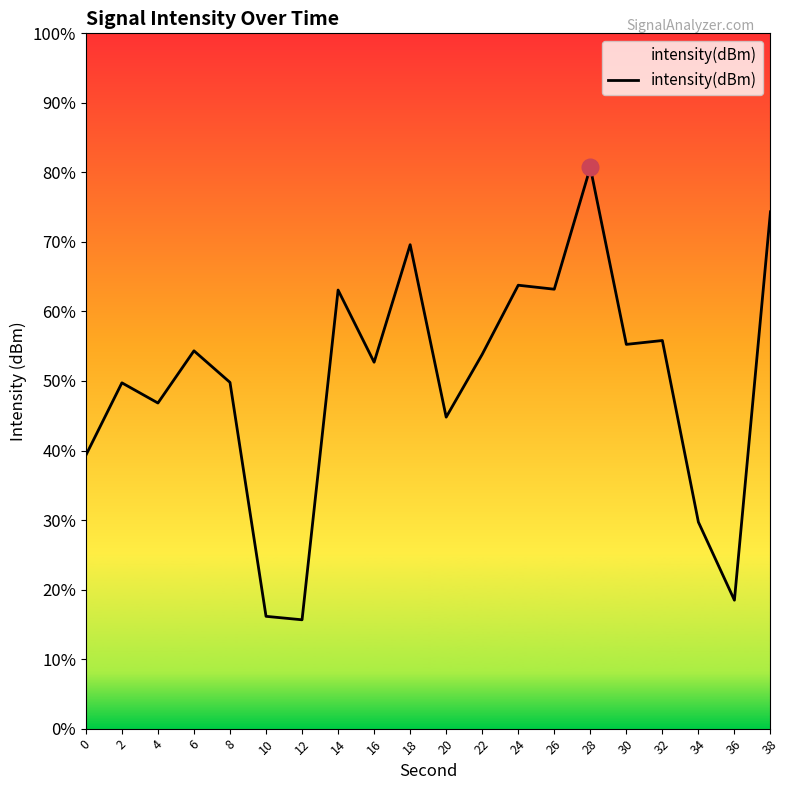

What is the difference between the maximum and minimum values?

26.0